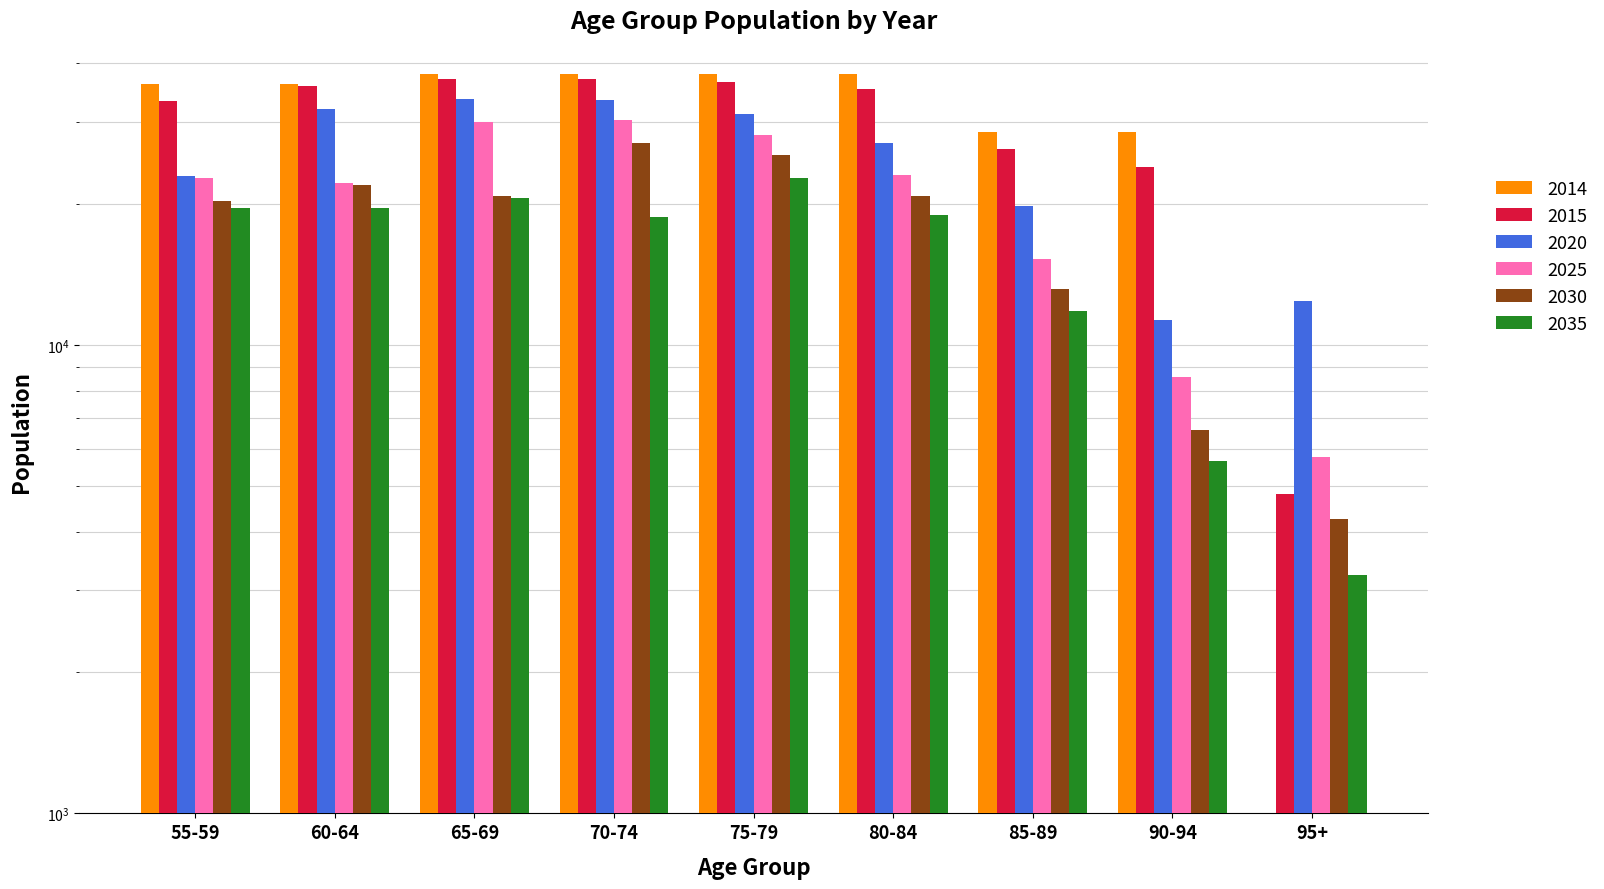

What is the difference between the maximum and minimum values in the 2014 series?

38000.0